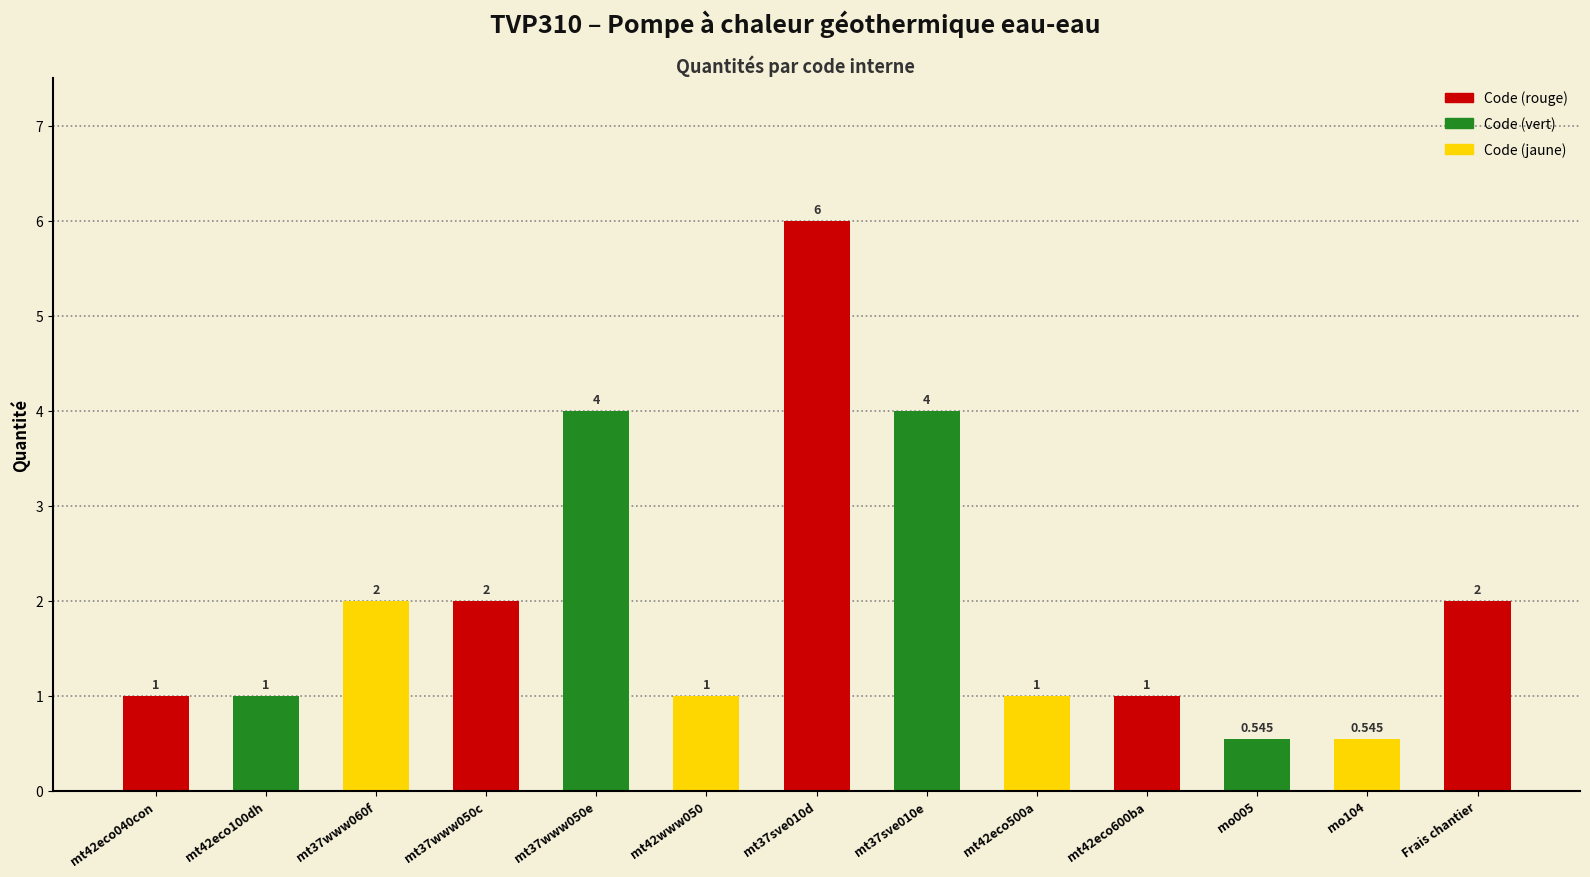

What is the difference between the maximum and minimum values?

5.5